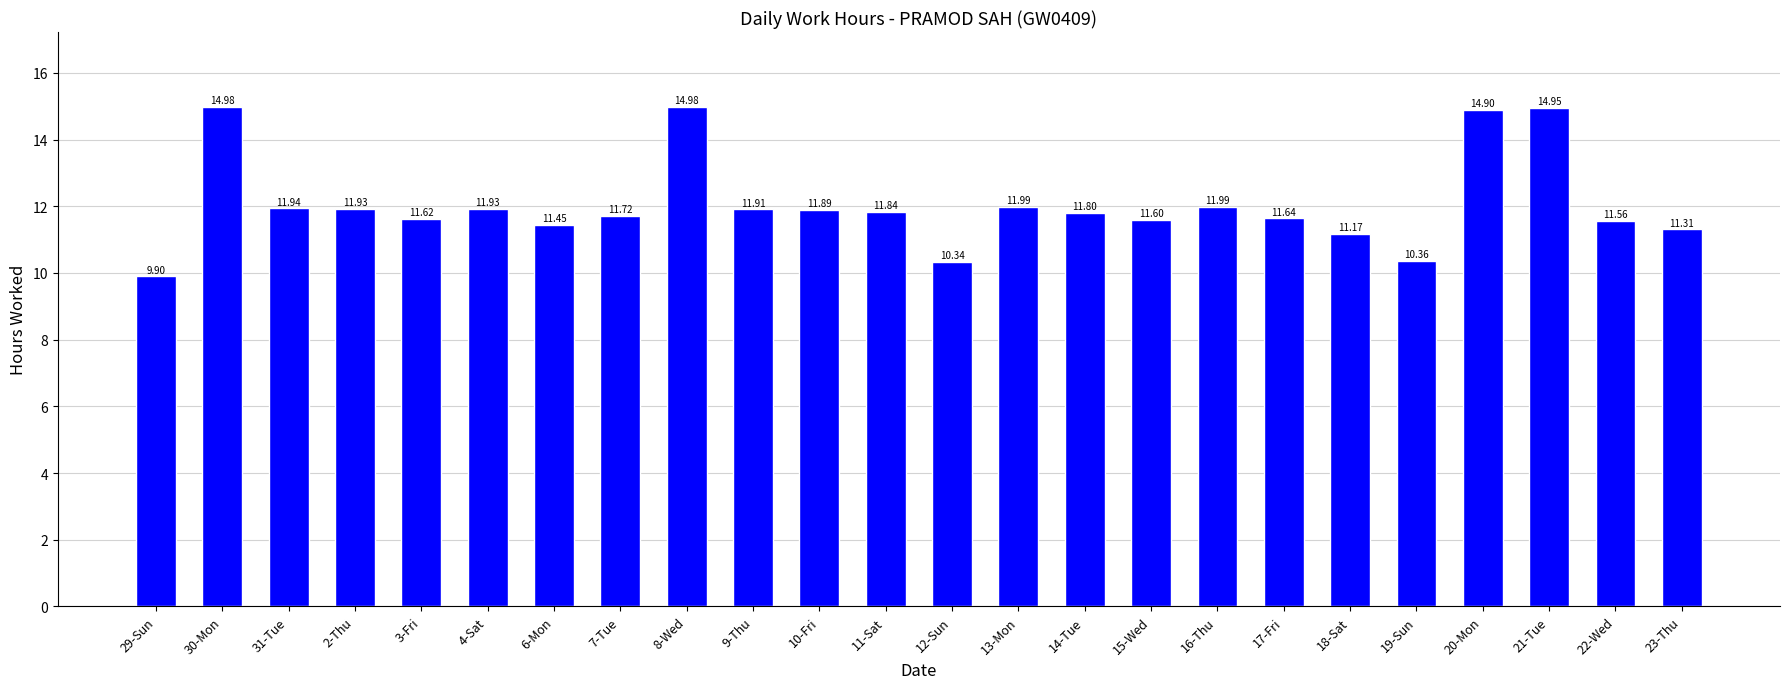

What is the difference between the maximum and minimum values?

5.1